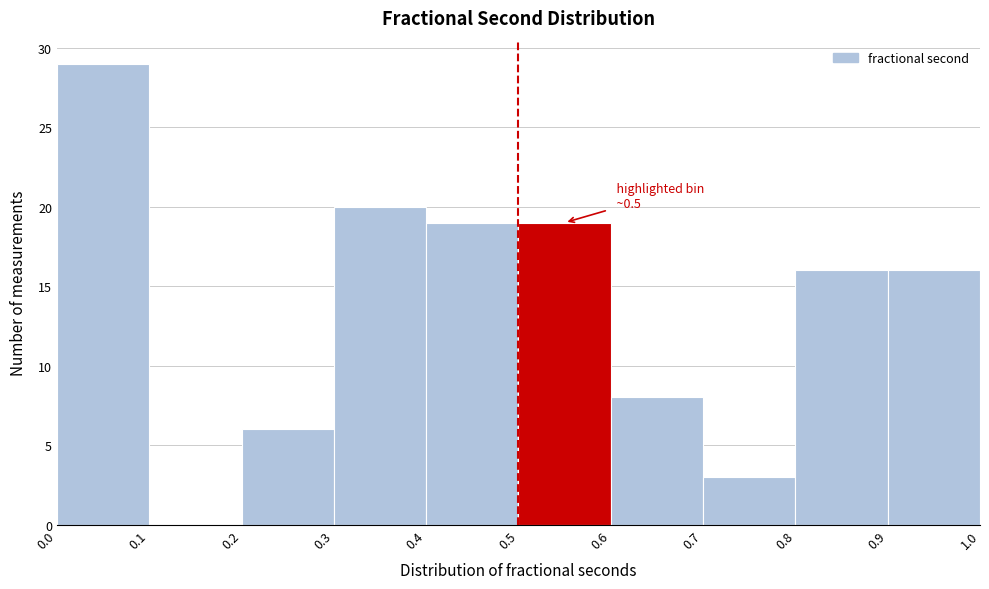

Over which range of the x-axis is the bar tallest?

0.0 to 0.1